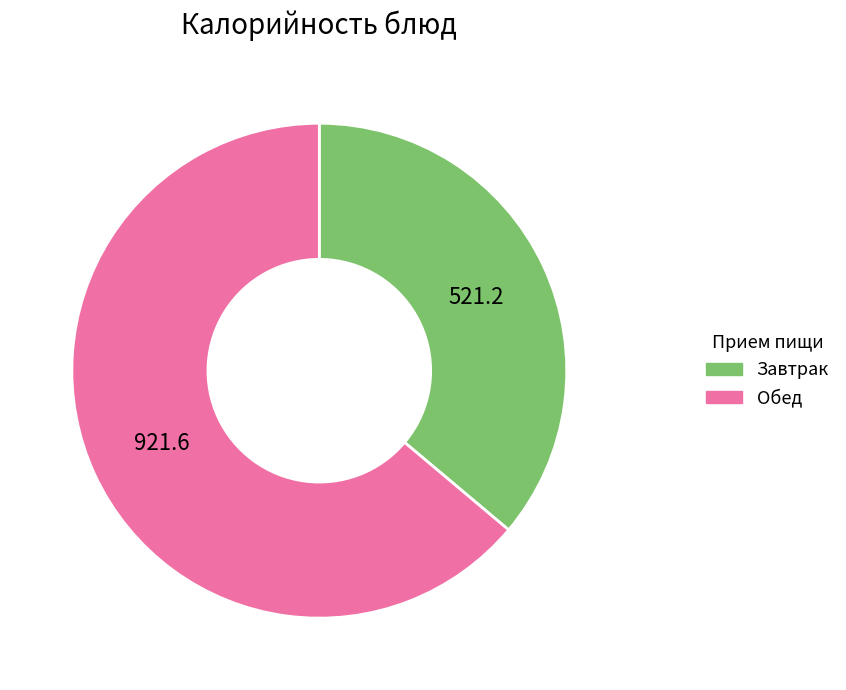

Is there a majority slice in this chart?

Yes